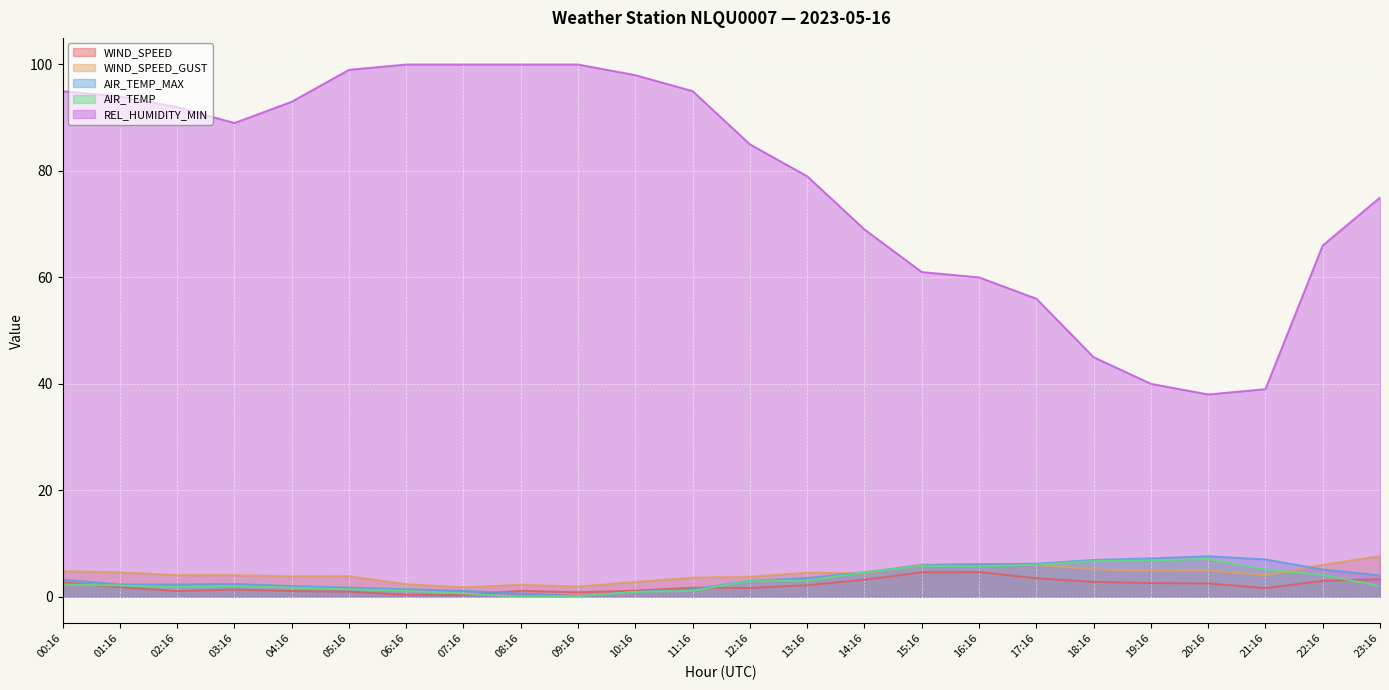

The REL_HUMIDITY_MIN series shows 64.5 at 20:16. True or false?

False